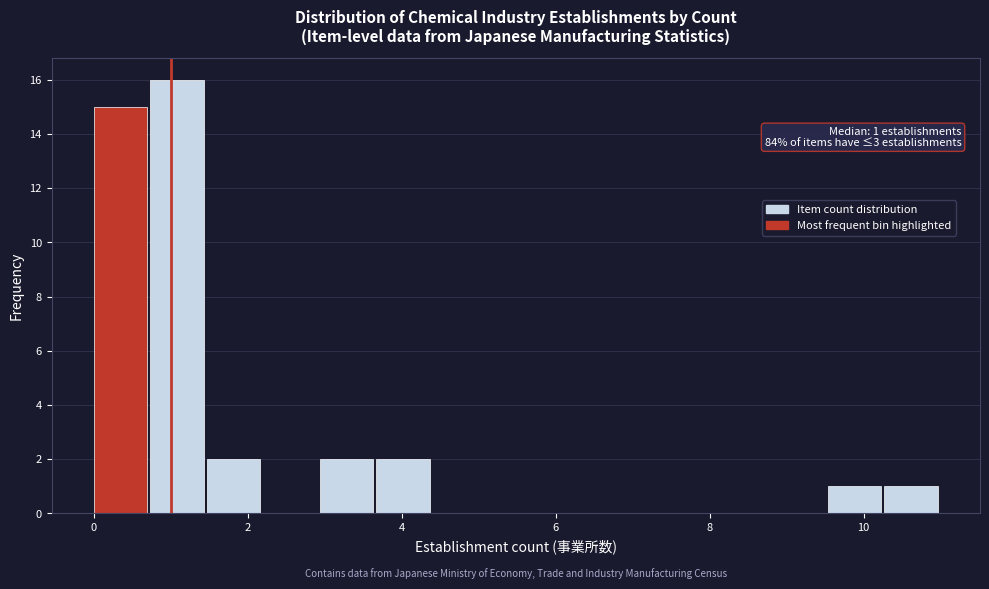

Around what value on the x-axis is the tallest bar? Give the approximate position of its centre, as read against the axis.

1.0